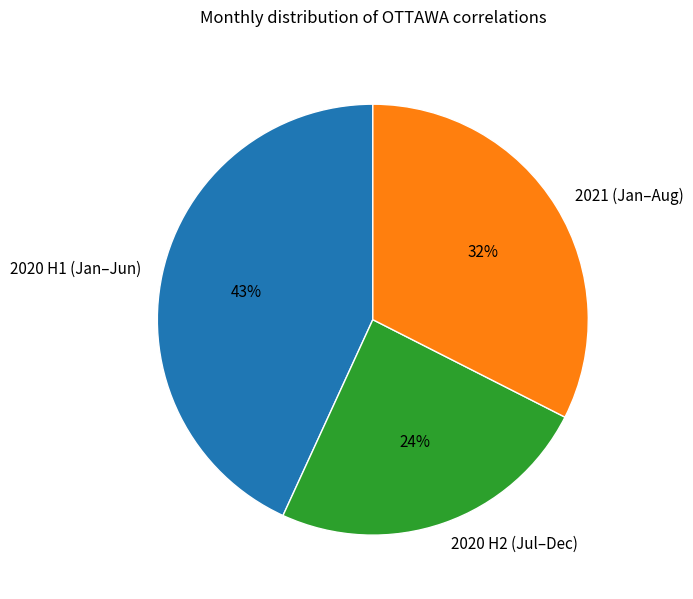

Is there a majority slice in this chart?

No